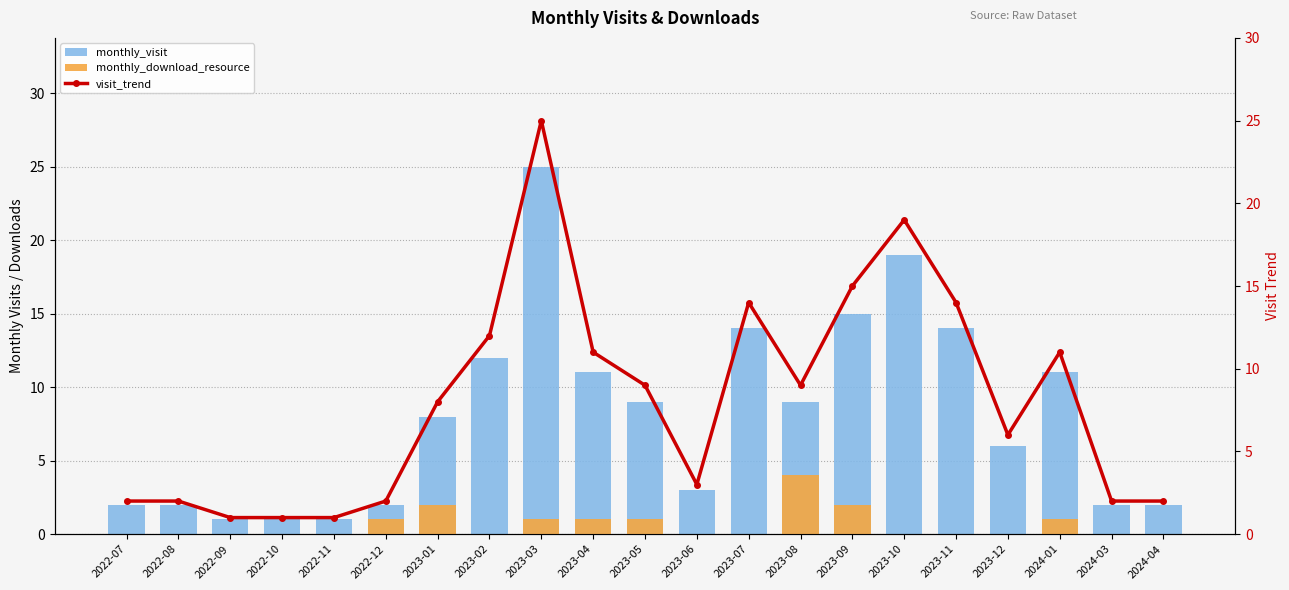

Reading left to right, list all the values displayed in this chart.

monthly_visit: 2022-07=2	2022-08=2	2022-09=1	2022-10=1	2022-11=1	2022-12=2	2023-01=8	2023-02=12	2023-03=25	2023-04=11	2023-05=9	2023-06=3	2023-07=14	2023-08=9	2023-09=15	2023-10=19	2023-11=14	2023-12=6	2024-01=11	2024-03=2	2024-04=2
monthly_download_resource: 2022-07=0	2022-08=0	2022-09=0	2022-10=0	2022-11=0	2022-12=1	2023-01=2	2023-02=0	2023-03=1	2023-04=1	2023-05=1	2023-06=0	2023-07=0	2023-08=4	2023-09=2	2023-10=0	2023-11=0	2023-12=0	2024-01=1	2024-03=0	2024-04=0
visit_trend: 2022-07=2	2022-08=2	2022-09=1	2022-10=1	2022-11=1	2022-12=2	2023-01=8	2023-02=12	2023-03=25	2023-04=11	2023-05=9	2023-06=3	2023-07=14	2023-08=9	2023-09=15	2023-10=19	2023-11=14	2023-12=6	2024-01=11	2024-03=2	2024-04=2